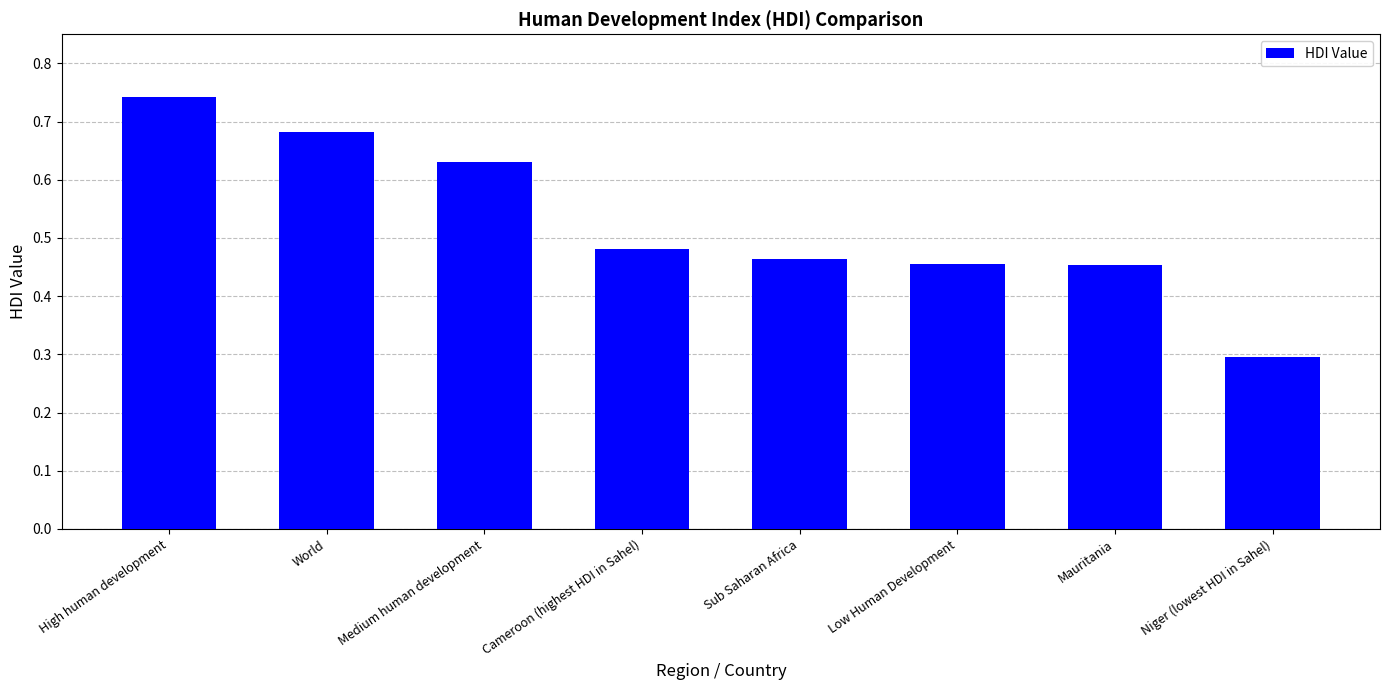

What position from the right is Niger (lowest HDI in Sahel)?

1